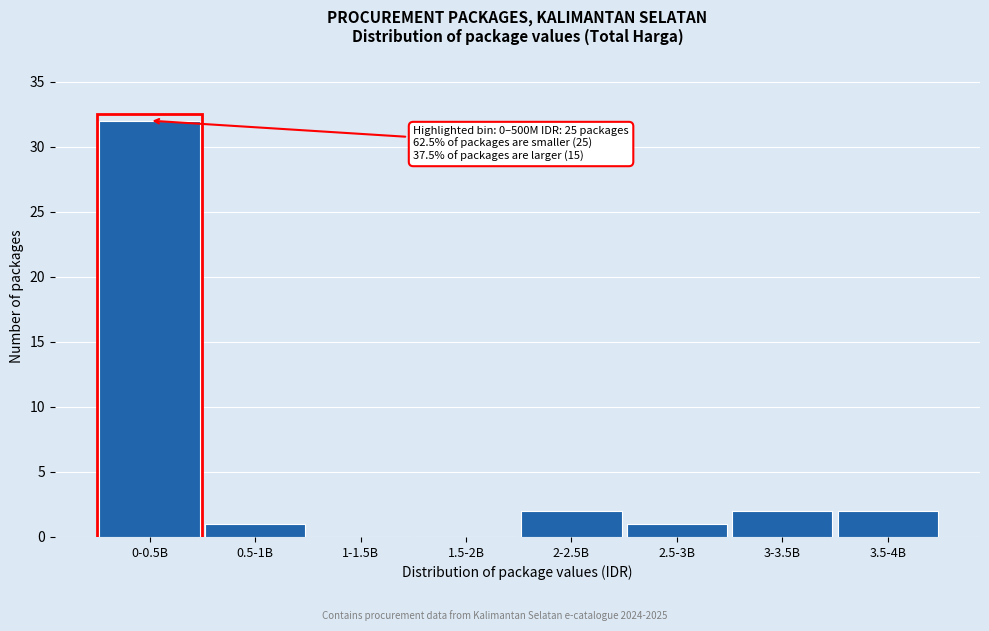

Reading right to left, transcribe all the data shown in this chart.

3.5-4B=2	3-3.5B=2	2.5-3B=1	2-2.5B=2	1.5-2B=0	1-1.5B=0	0.5-1B=1	0-0.5B=32